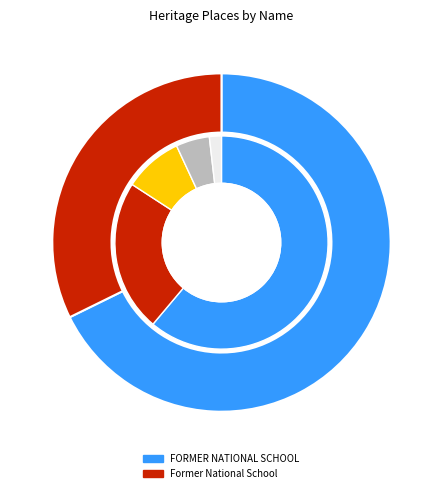

The Former National School slice represents 43% of the pie. True or false?

False